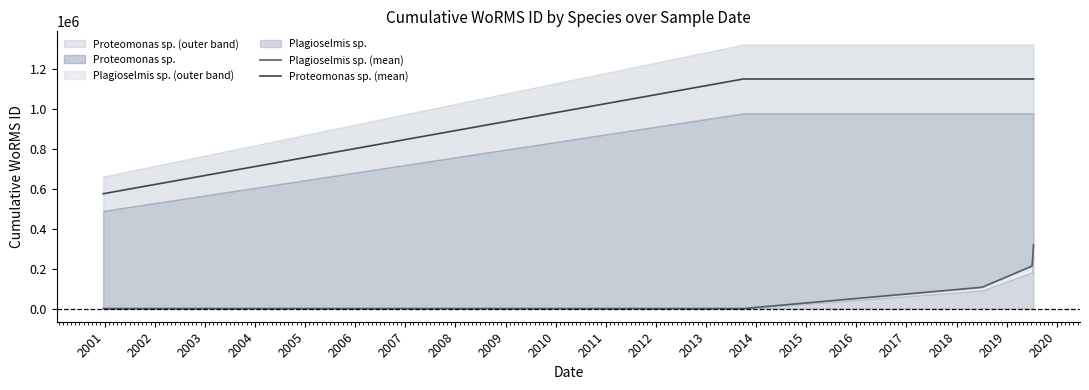

How many lines are shown in the chart?

2